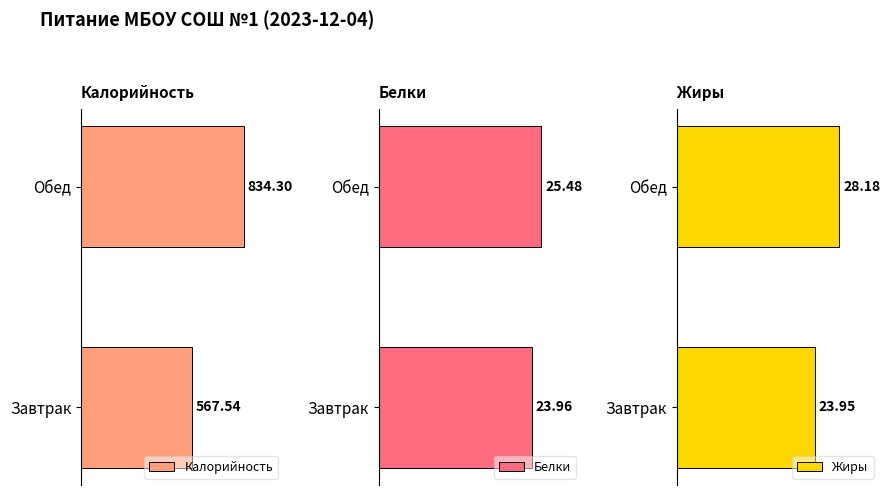

Reading left to right, list all the values displayed in this chart.

Калорийность: Завтрак=567.5	Обед=834.3
Белки: Завтрак=24.0	Обед=25.5
Жиры: Завтрак=23.9	Обед=28.2